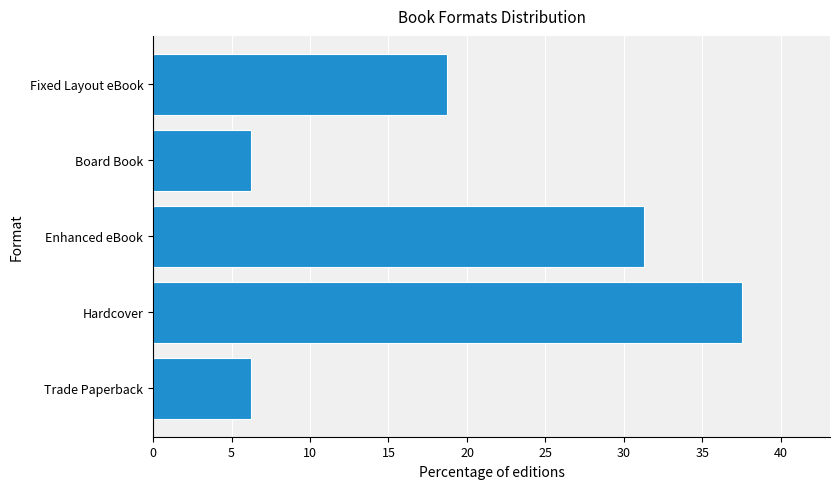

Where is the data nearest to the value 21?

Fixed Layout eBook